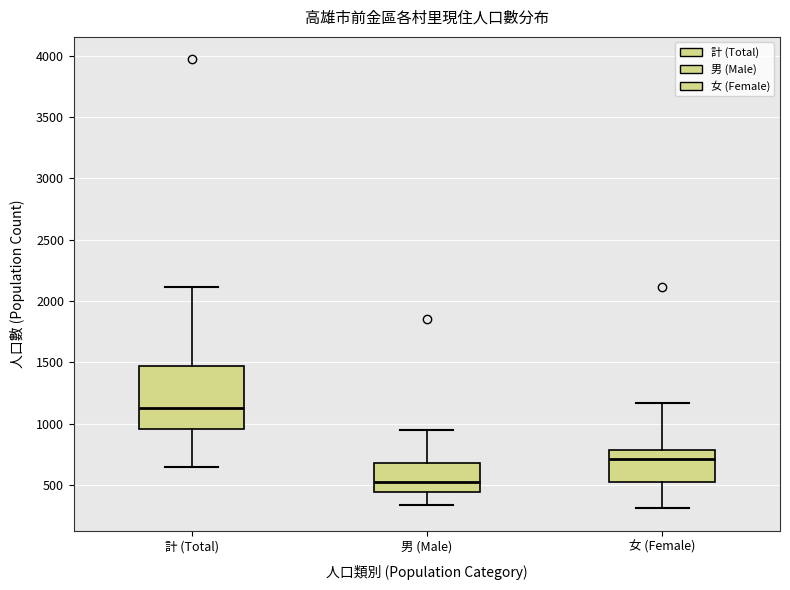

Where does the median line of the box for 計 (Total) sit on the y-axis? The values are not printed on the chart, so give them approximately, as read against the axis.

1150